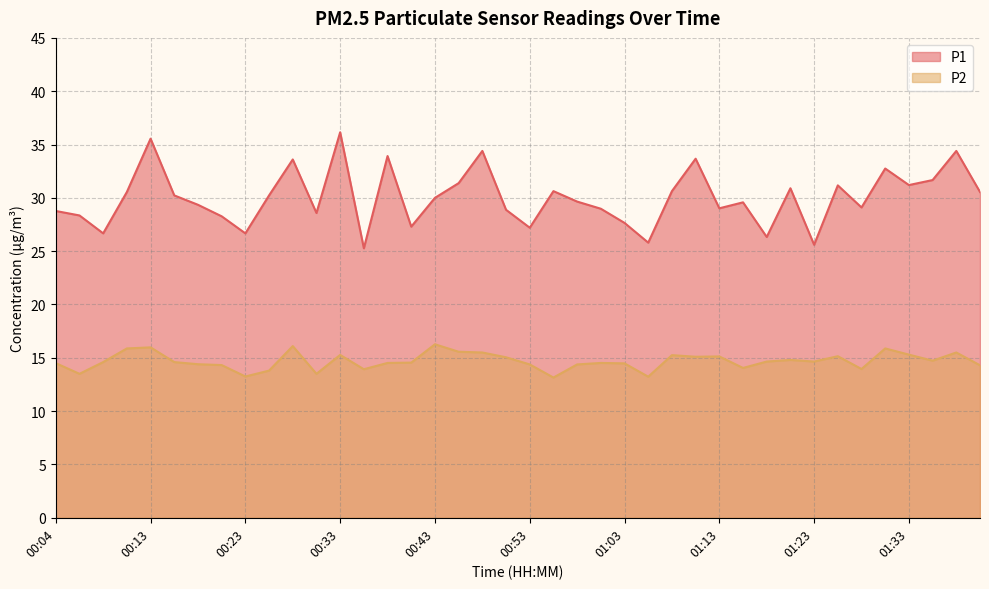

True or false: P2 and P1 intersect in this chart.

False